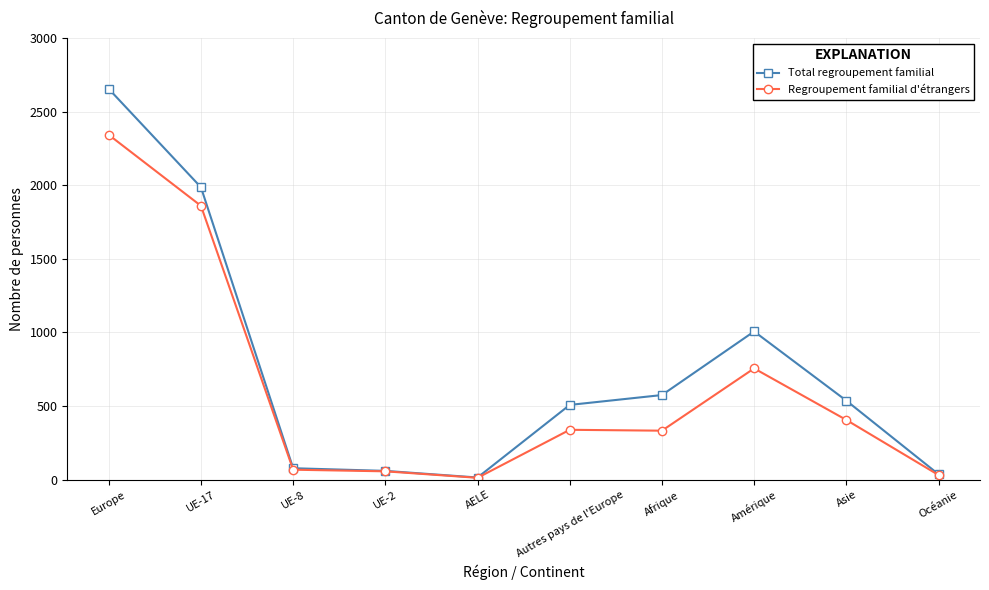

Count the number of categories in the chart.

10